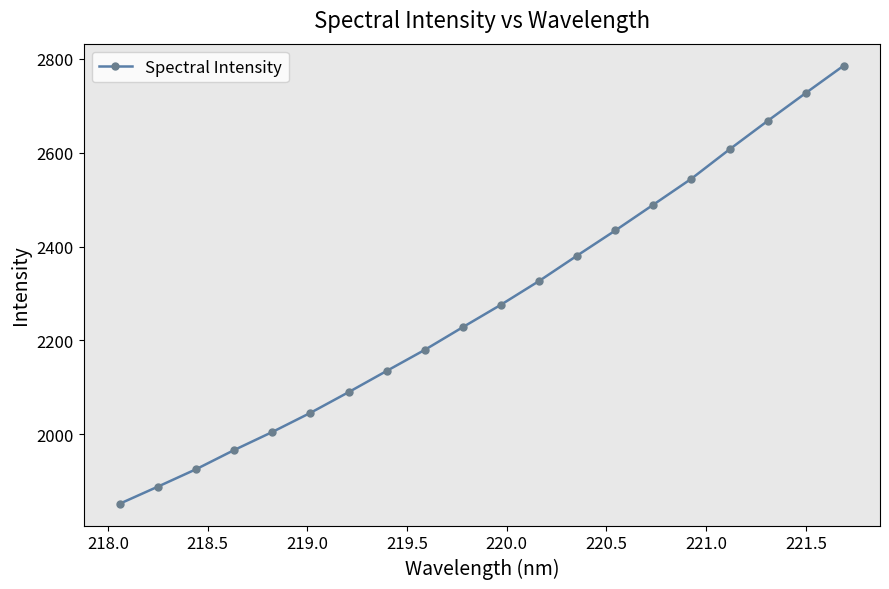

What is the difference between the maximum and minimum values?

934.1